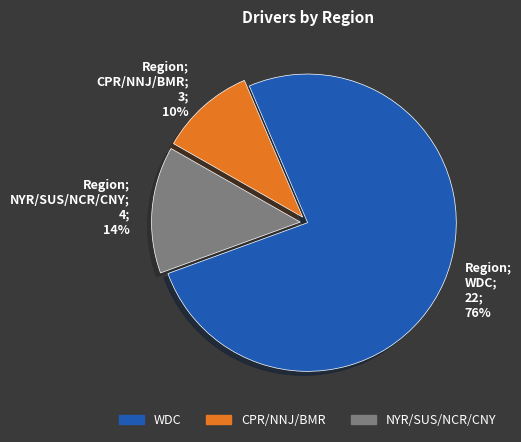

Is the sum of NYR/SUS/NCR/CNY and CPR/NNJ/BMR greater than half?

No